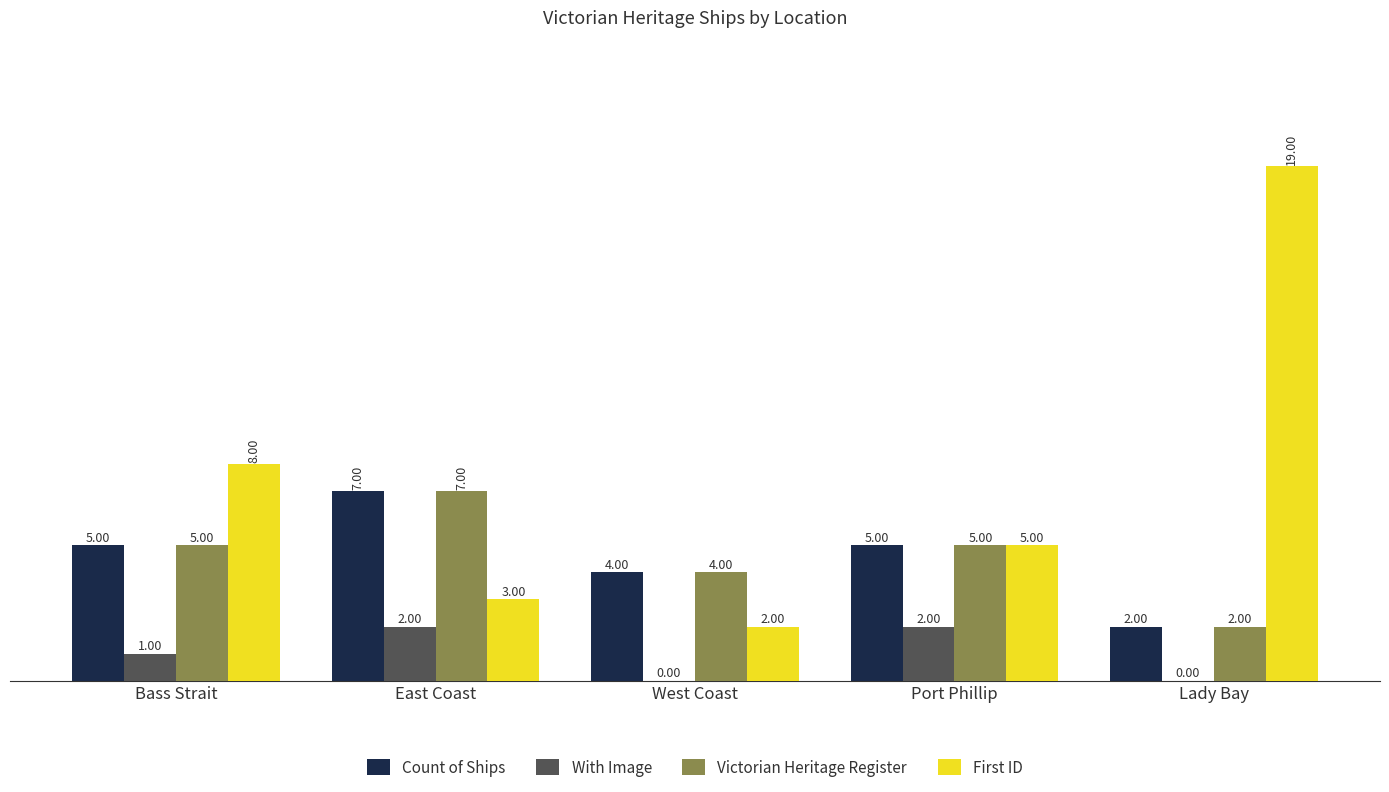

At which category is the sum across all series the highest?

Lady Bay